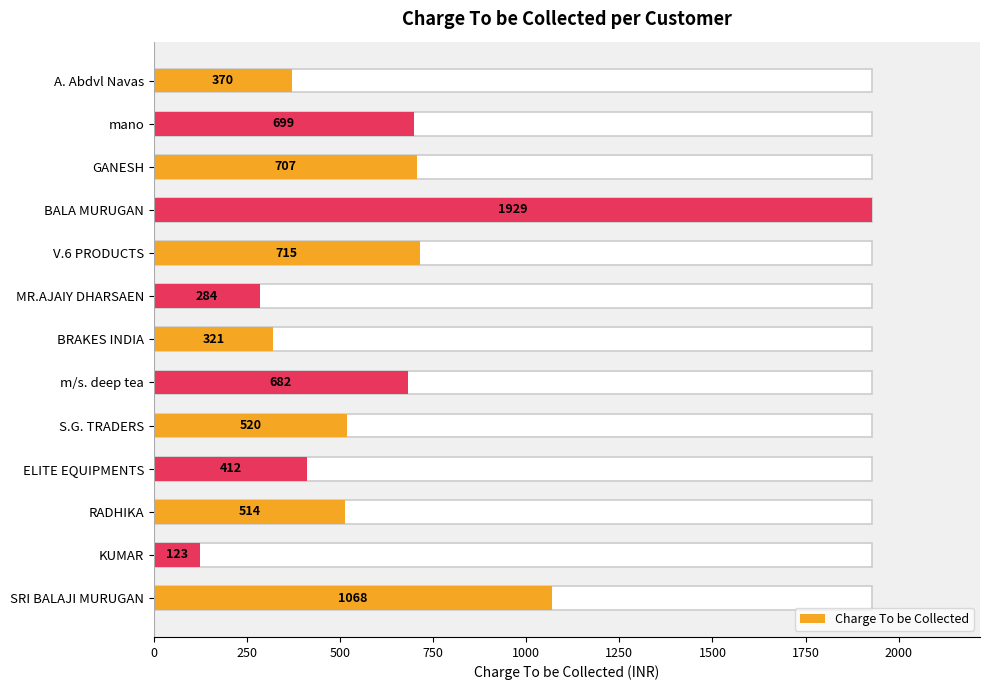

Does the chart contain stacked bars?

No